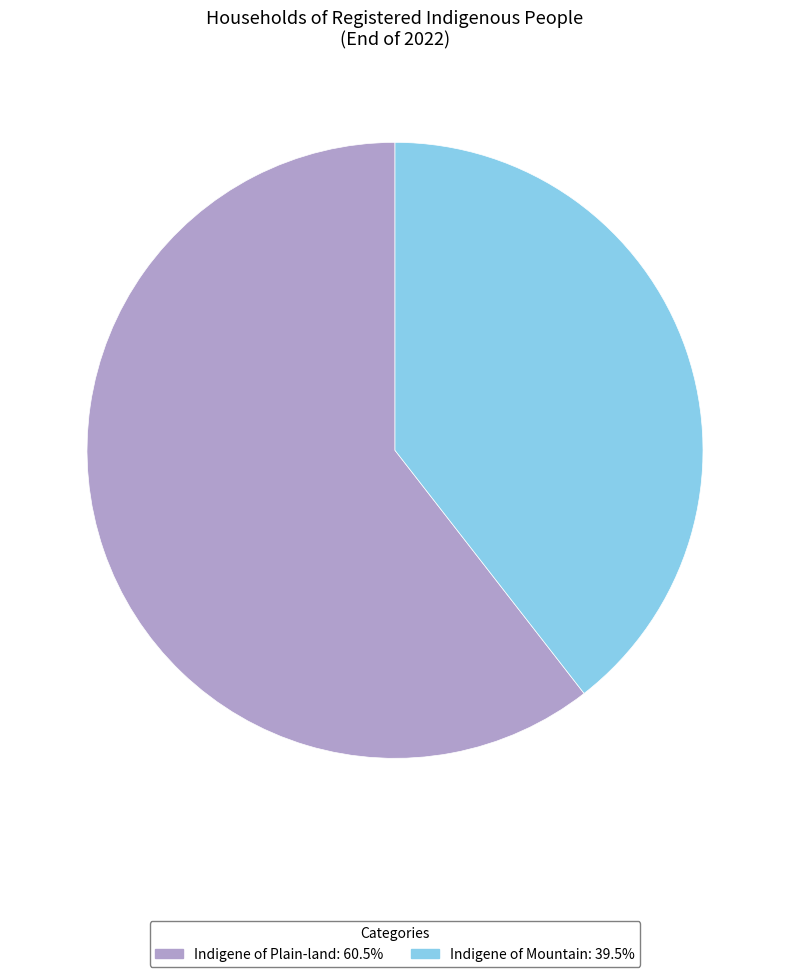

Is there a majority slice in this chart?

Yes